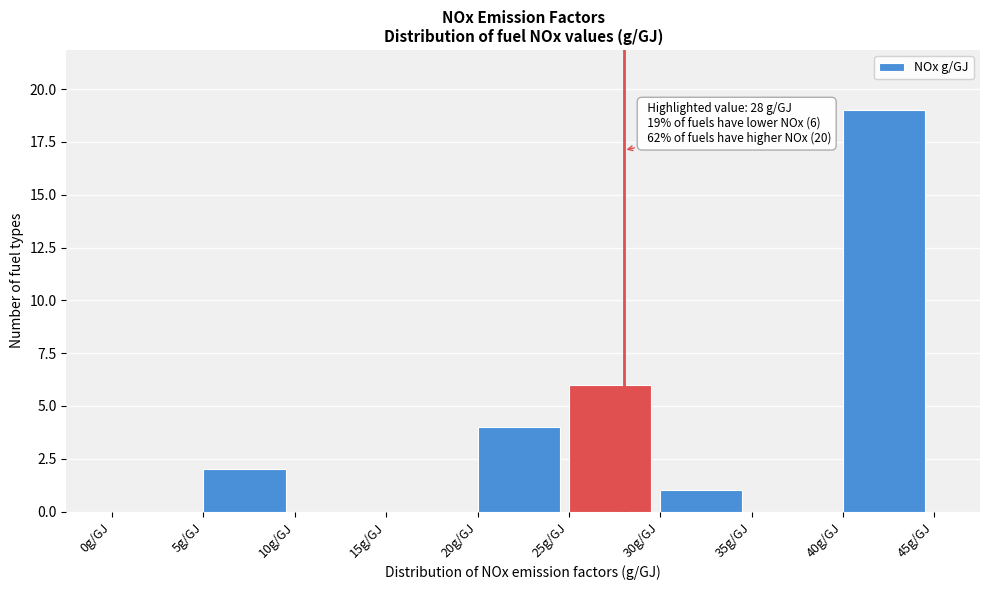

Which range on the x-axis has the tallest bar?

40 to 45